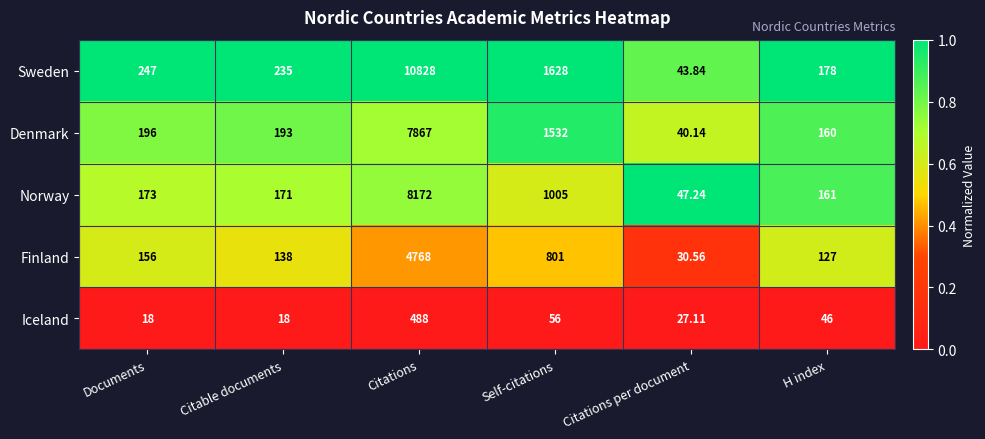

Which category has the lowest value in the Denmark series?

Citations per document